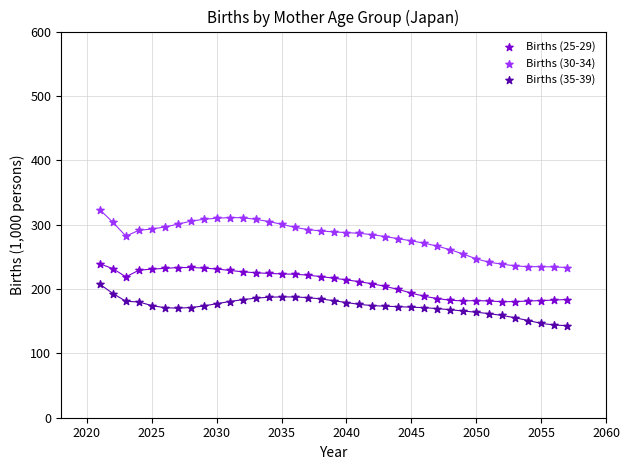

Which series reaches the maximum Y coordinate?

Births (30-34)